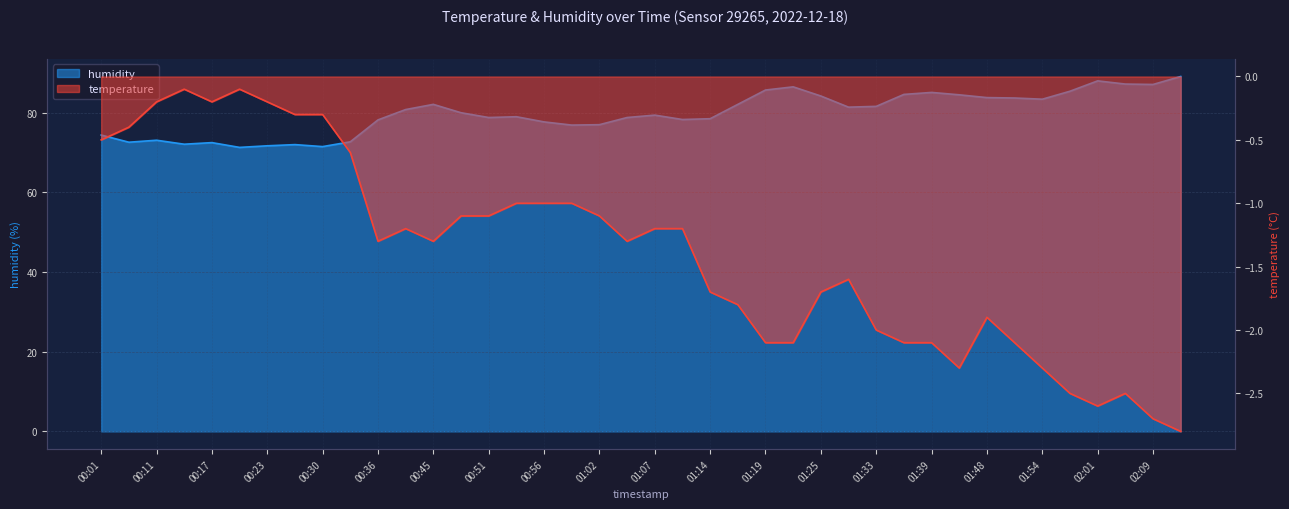

At how many categories does at least one series exceed 30?

40